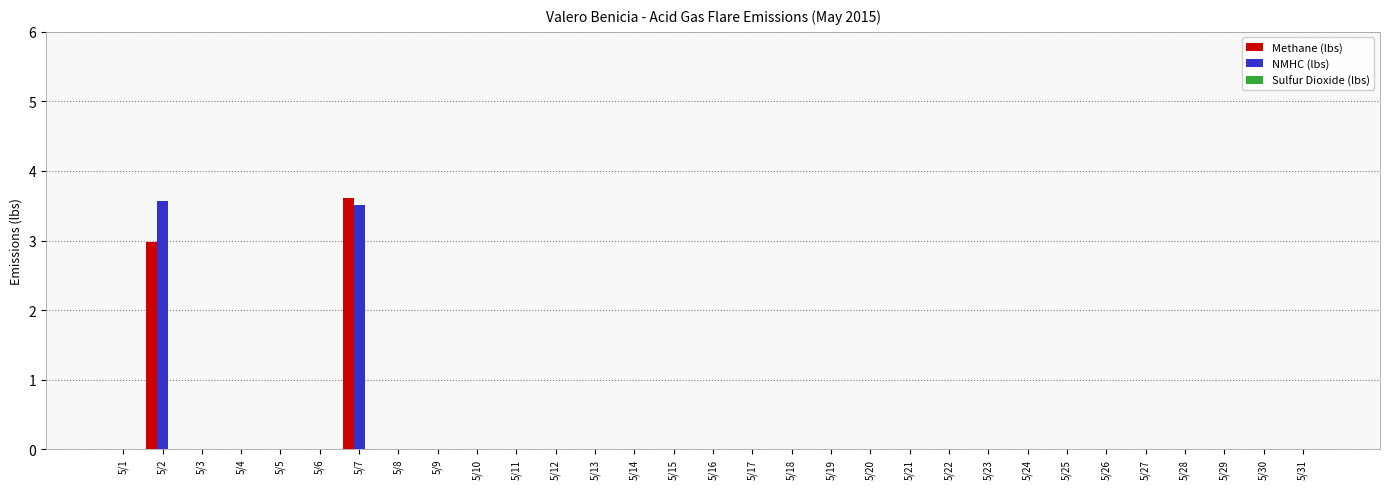

What is the sum of the NMHC (lbs) values at 5/27 and 5/7?

3.5